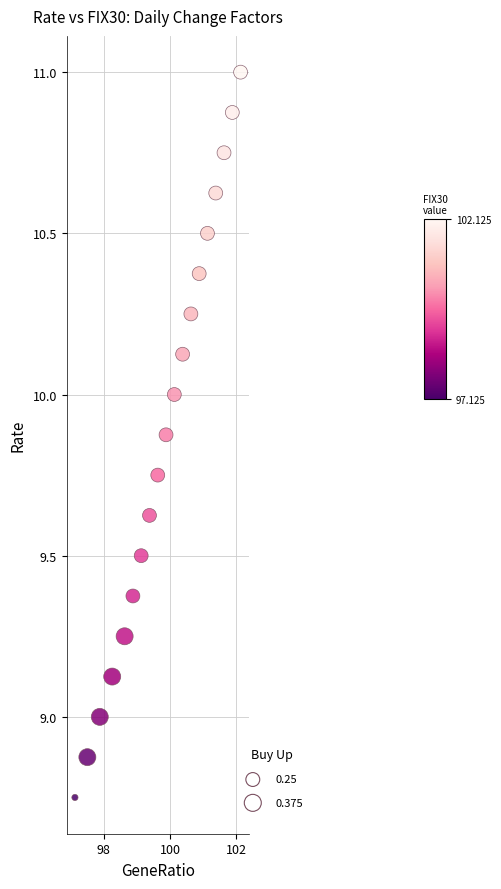

What is the range of X values (max minus min)?

5.0